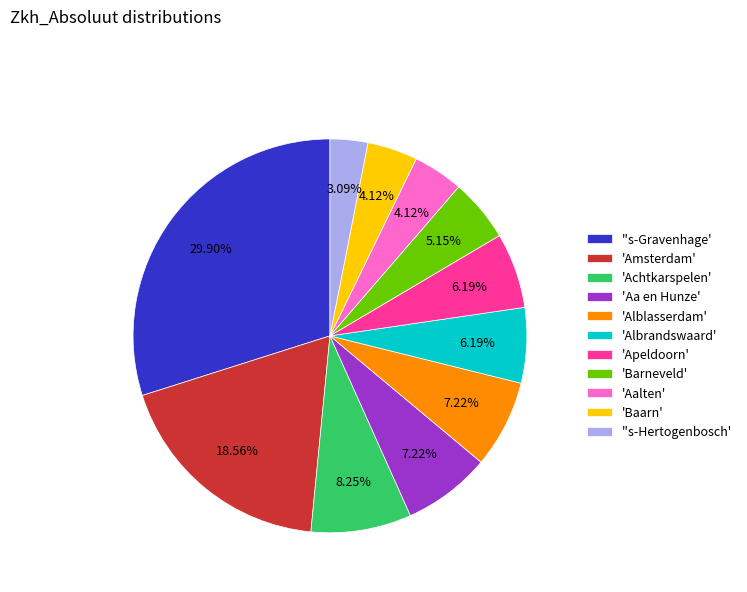

How many segments does this pie chart have?

11